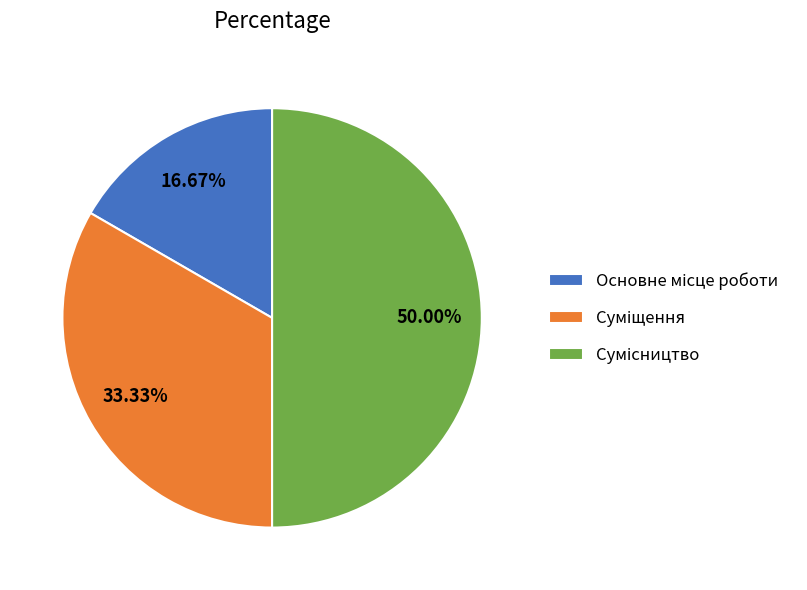

What is the change in value from Основне місце роботи to Суміщення?

+1